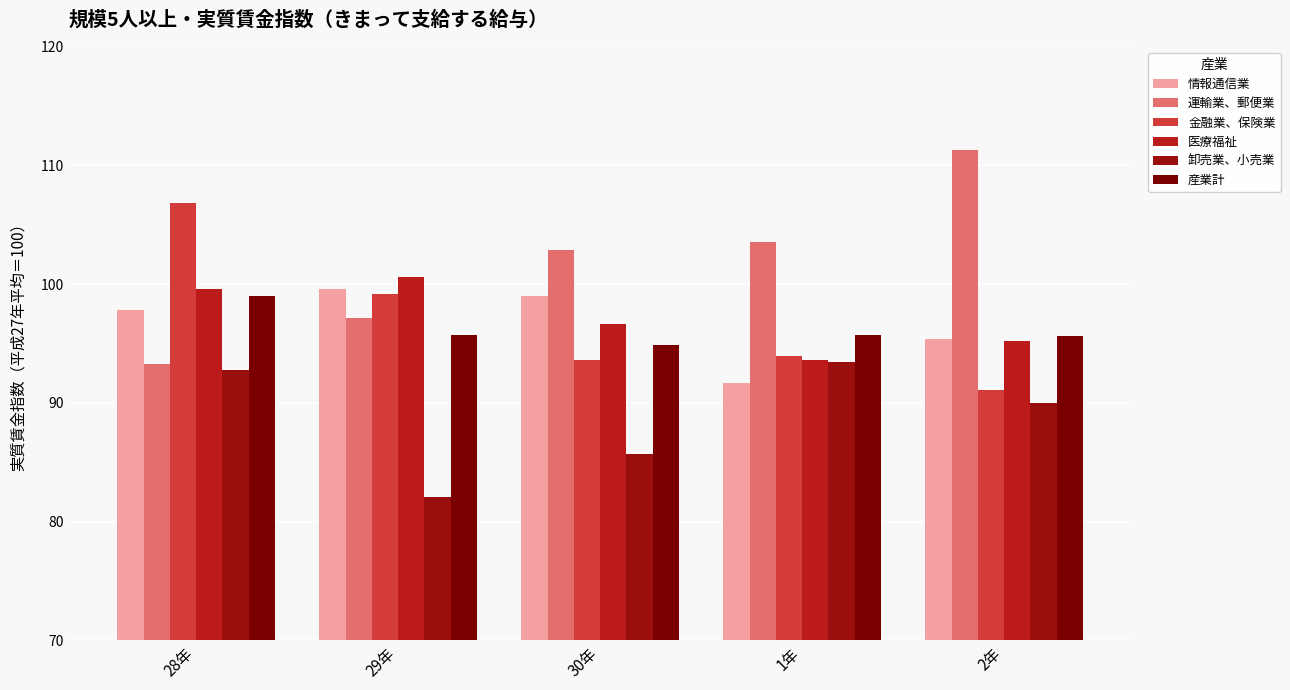

What is the difference between the highest and lowest values at 28年?

14.0